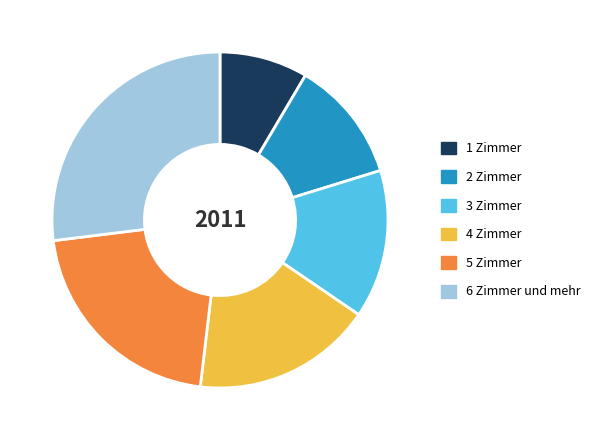

Which slice is the smallest?

1 Zimmer